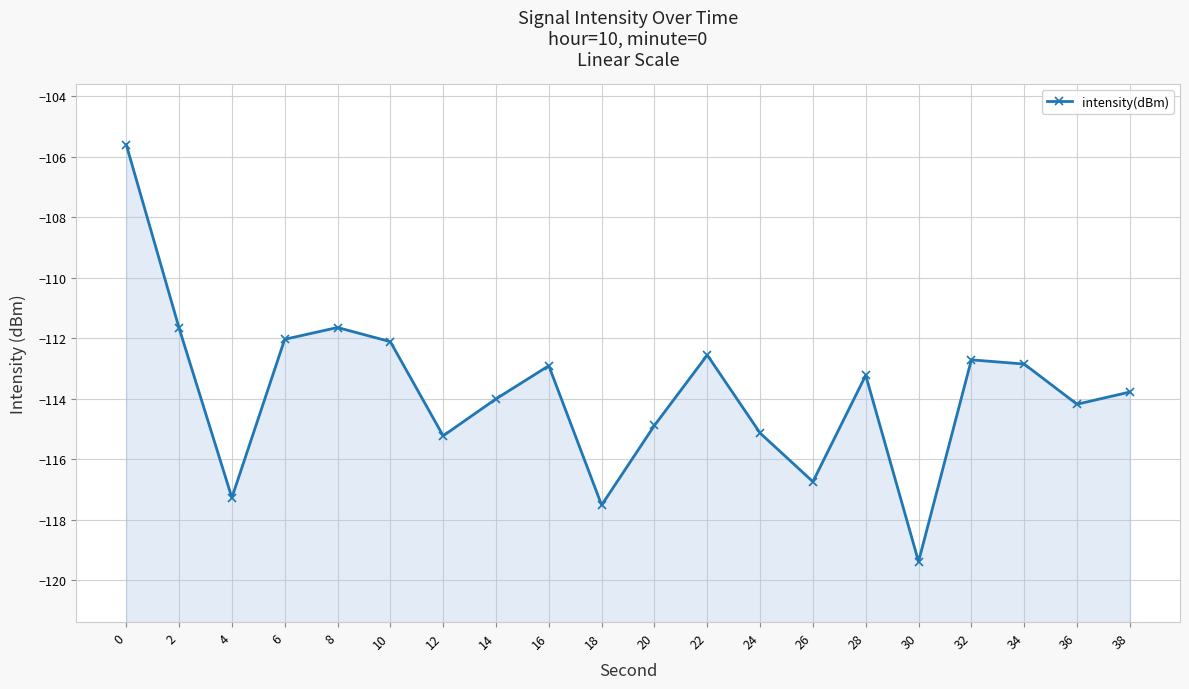

What is the value of the 13th point from the left?

-115.1